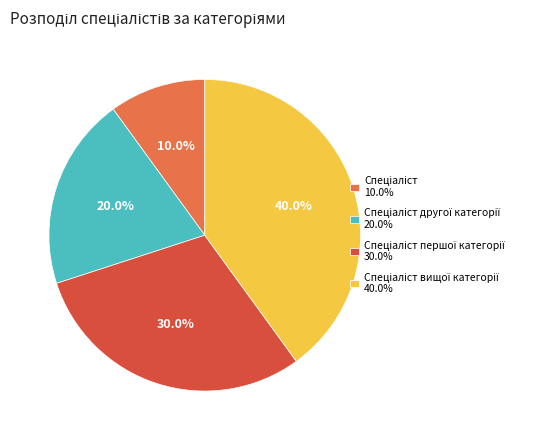

Does any single category account for the majority?

No